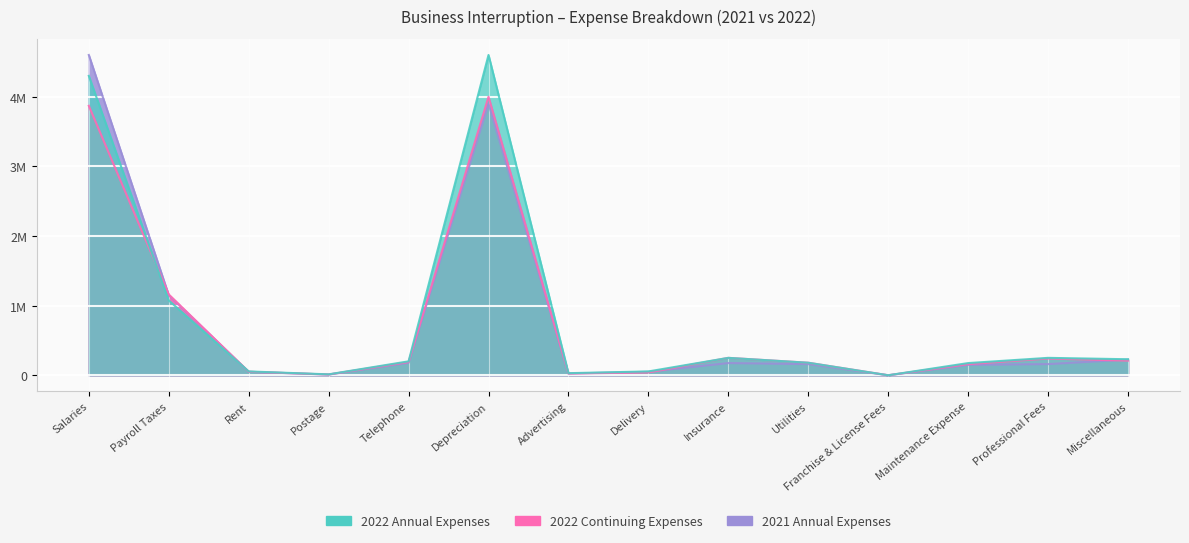

How many series are shown in this chart?

3